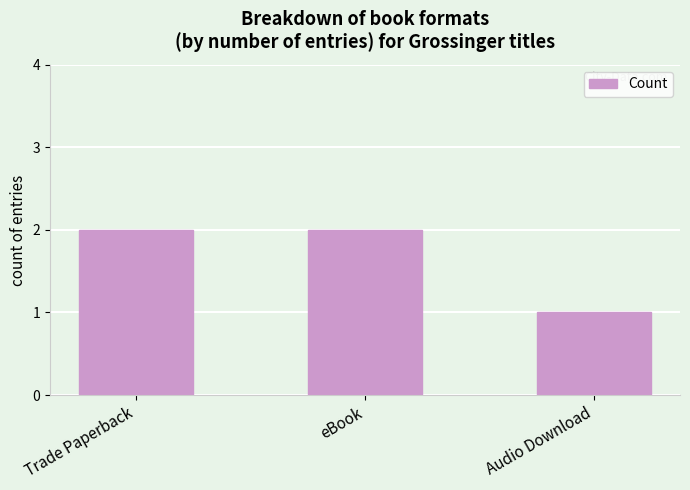

Approximately how many times larger is the value at eBook compared to Trade Paperback?

1.0